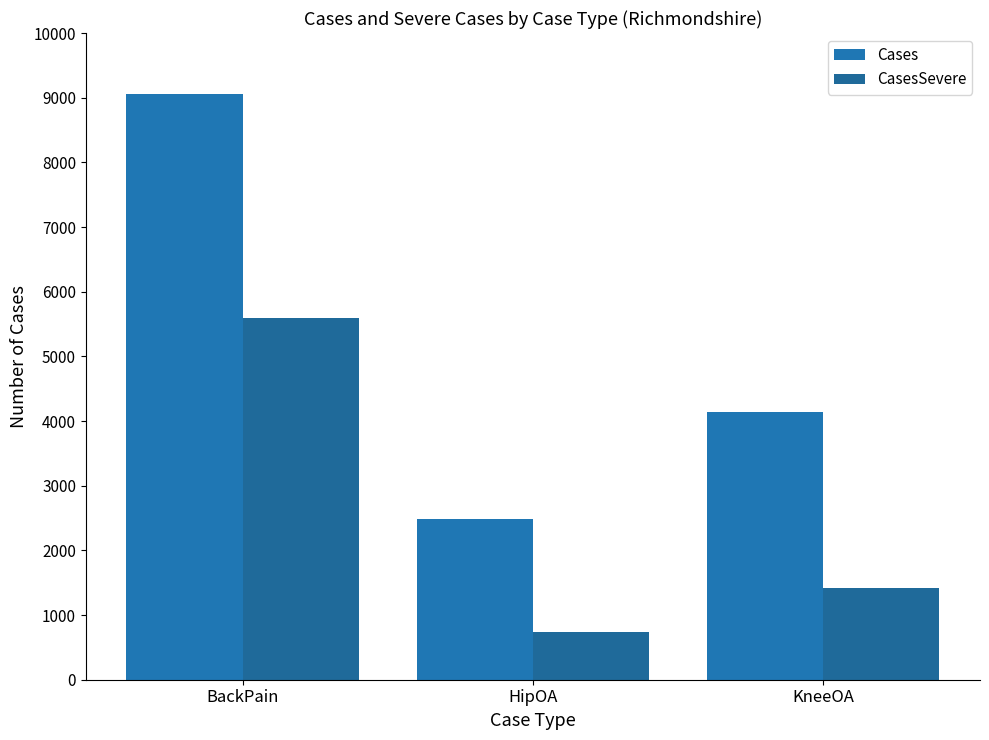

Between BackPain and KneeOA, which series saw the biggest shift?

Cases